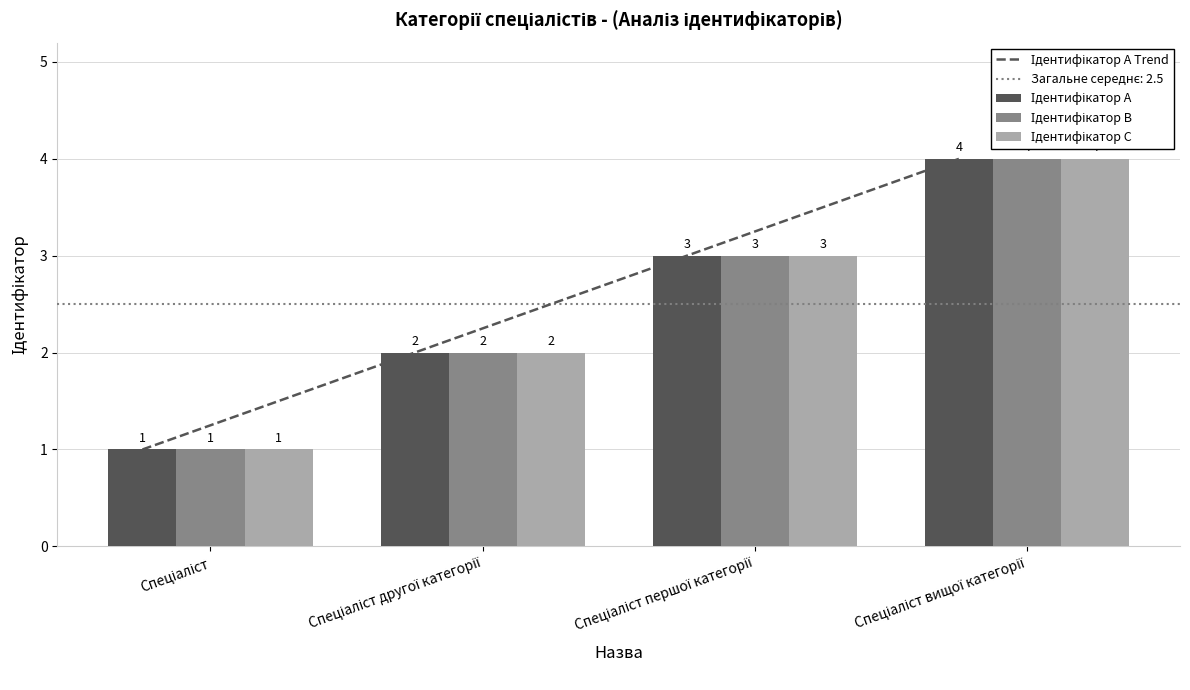

The Ідентифікатор A Trend series shows 2 at Спеціаліст другої категорії. True or false?

True